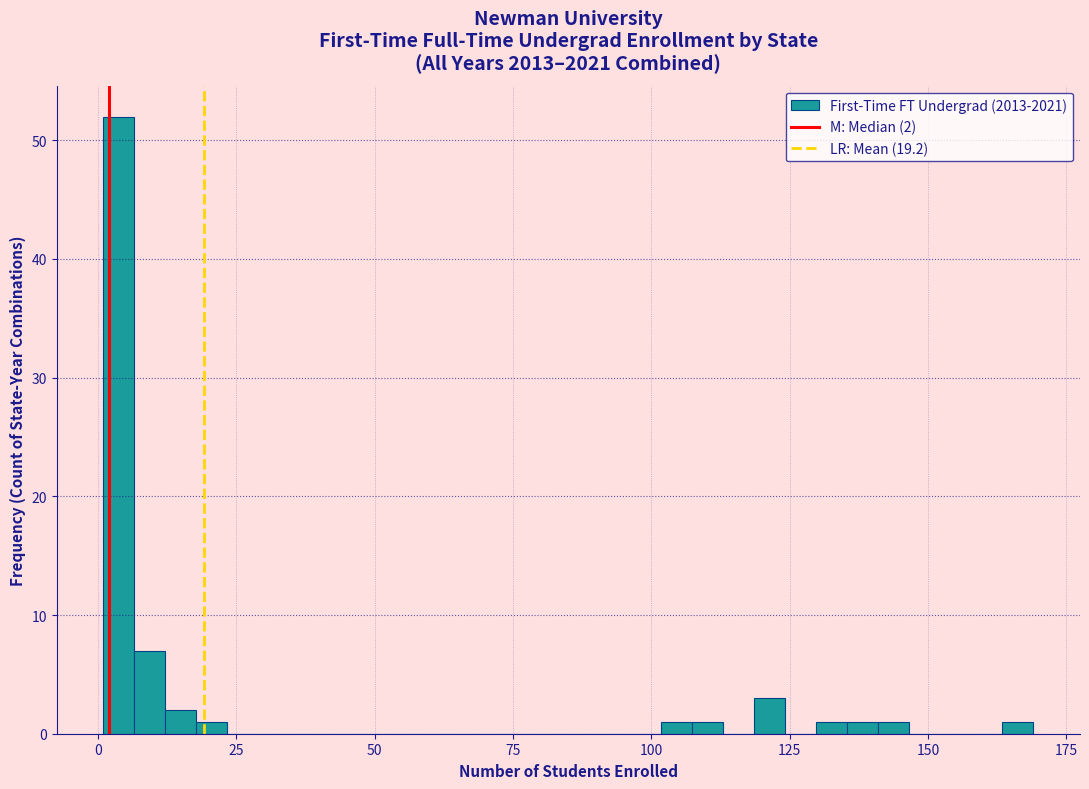

Around what value on the x-axis is the tallest bar? Give the approximate position of its centre, as read against the axis.

5